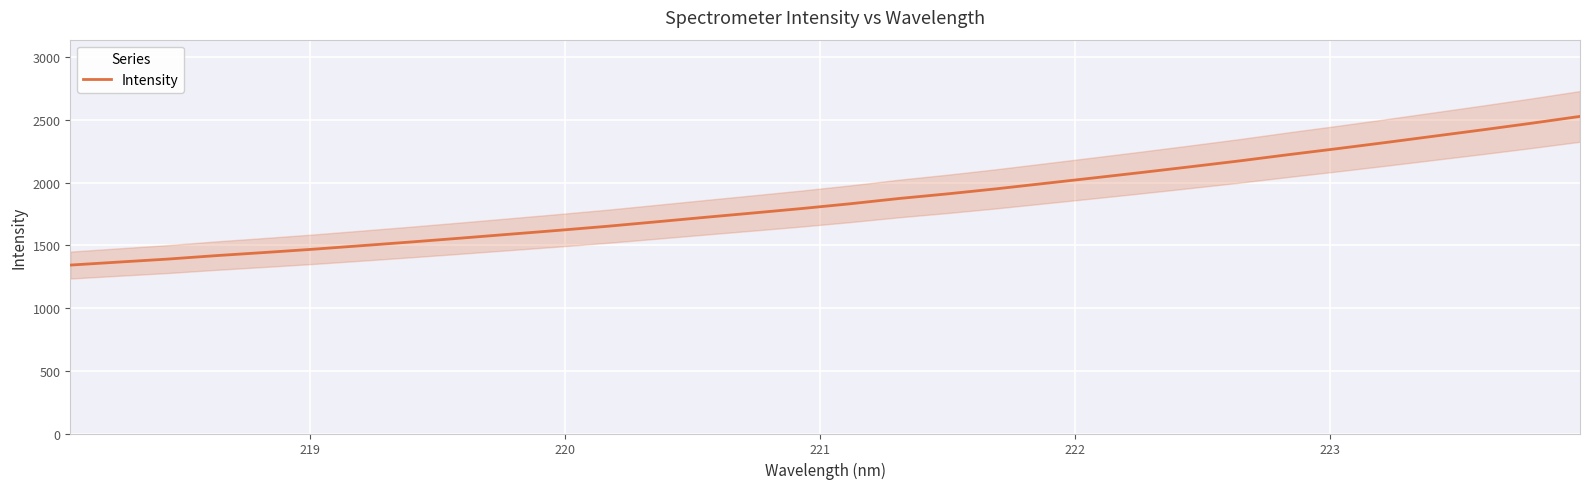

What is the minimum value for Intensity?

1342.0